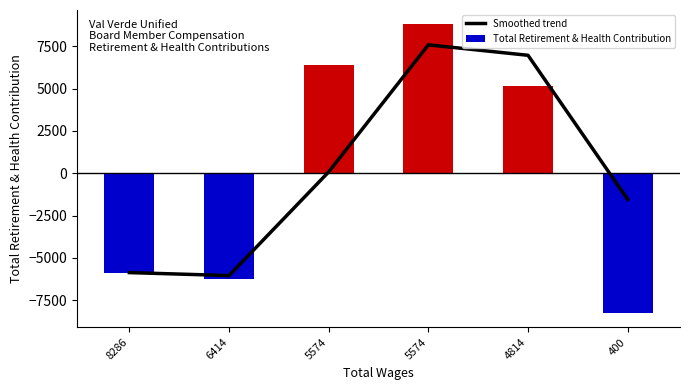

What is the difference between the second highest and second lowest values?

12835.5